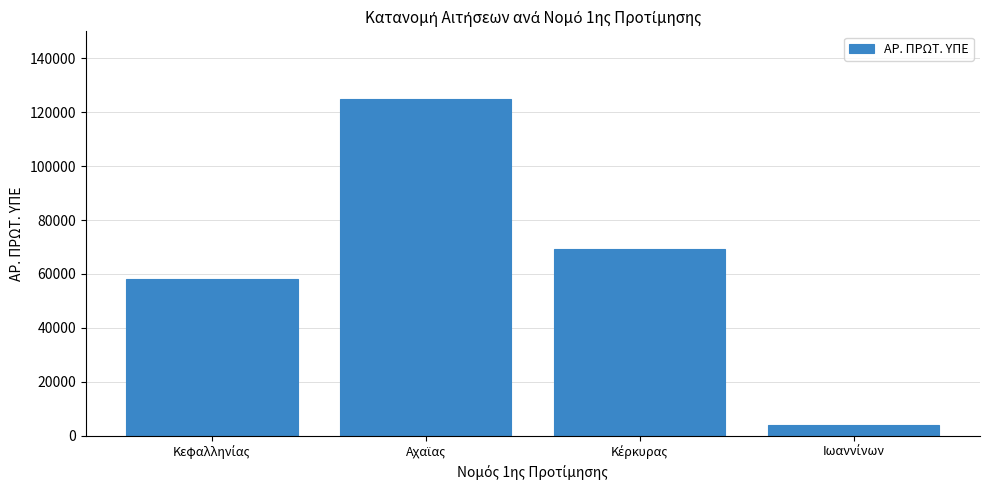

What is the sum of all values?

256145